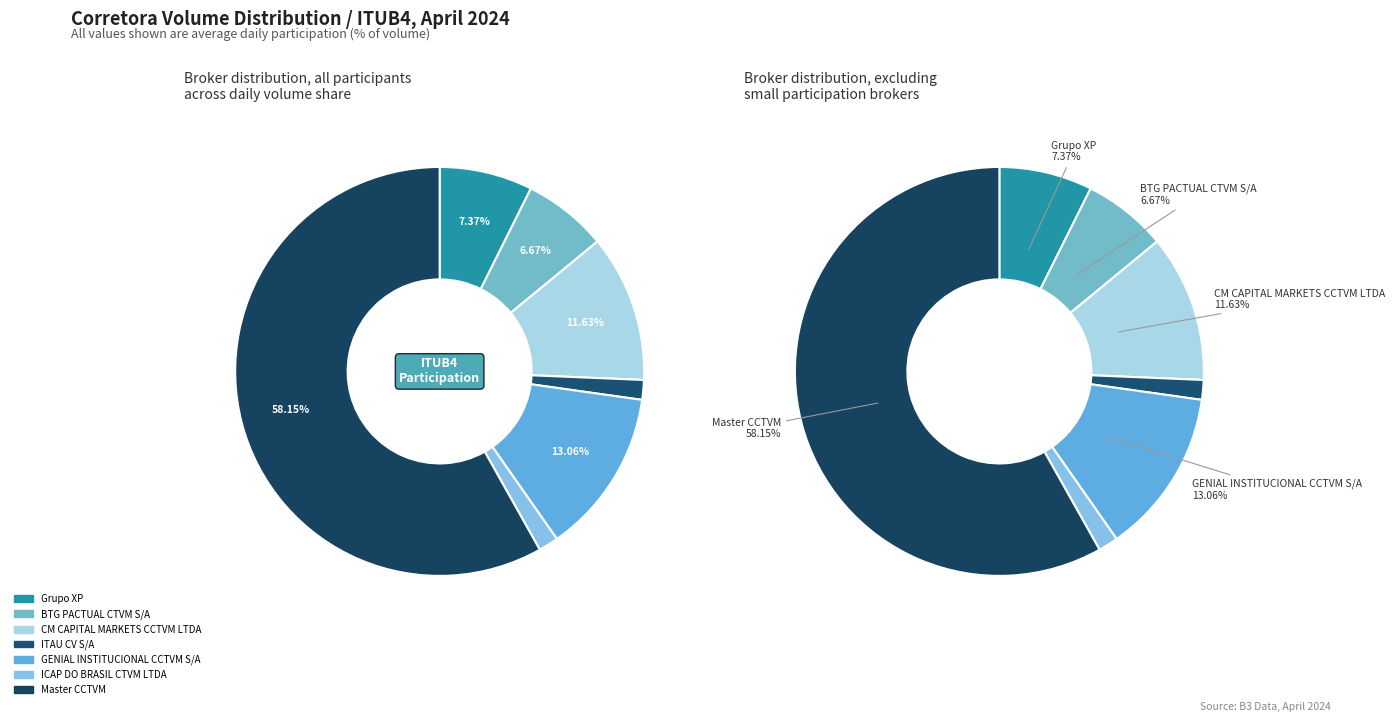

What percentage is NOT represented by ICAP DO BRASIL CTVM LTDA?

98.4%